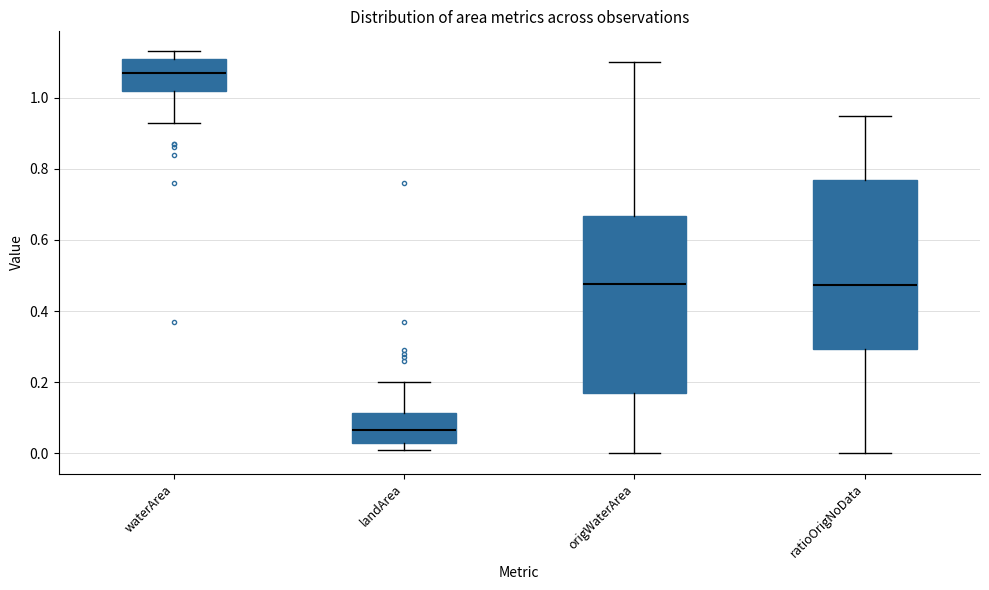

Which box's median line is the lowest?

landArea